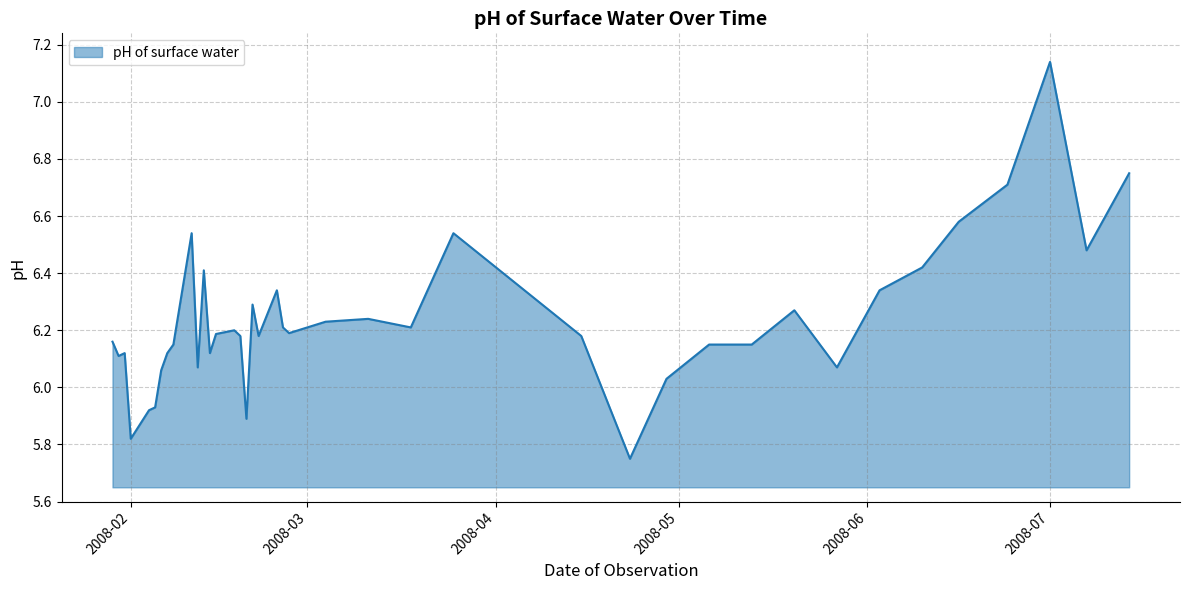

What is the difference between the maximum and minimum values?

1.4